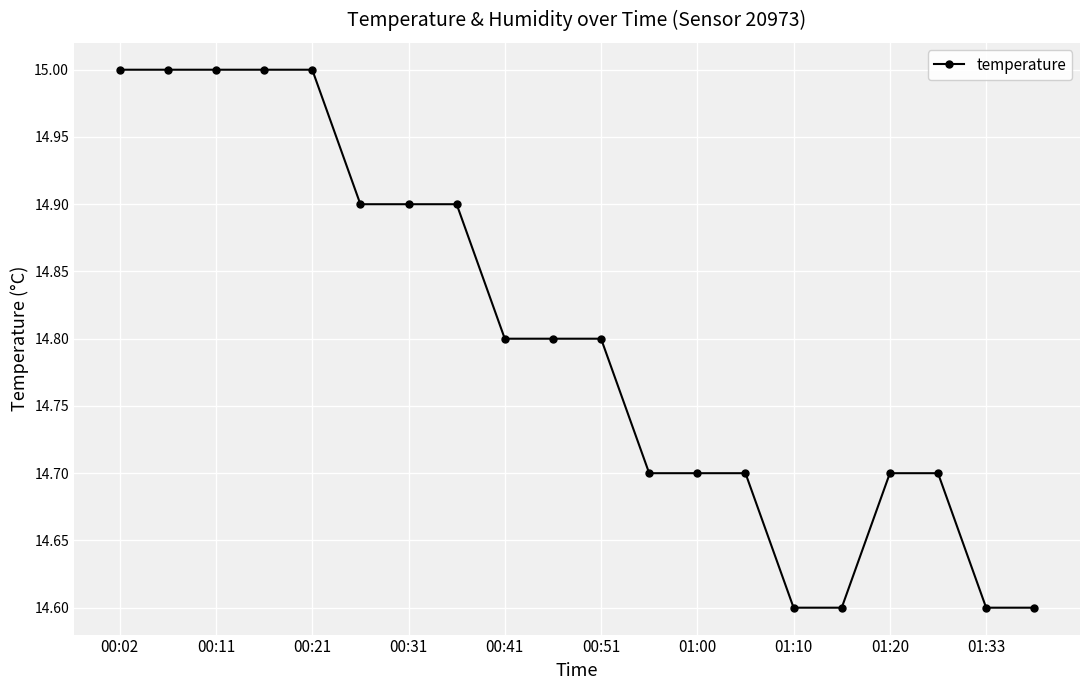

What is the smallest value displayed?

14.6